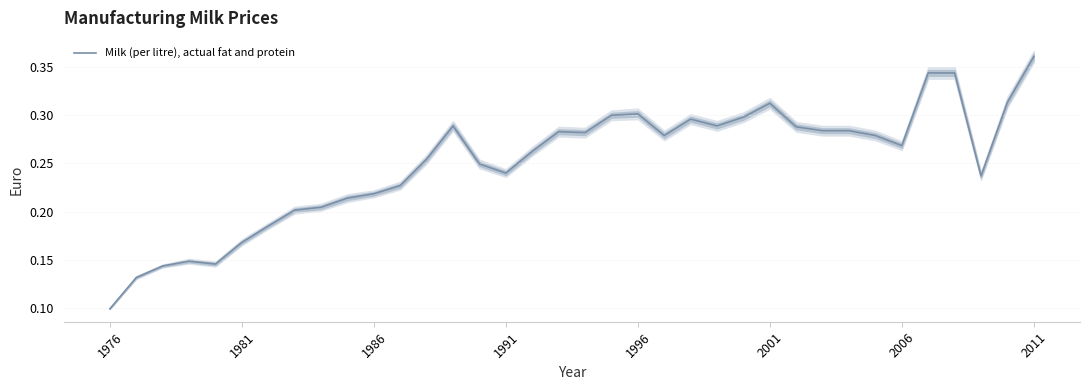

Where is Milk (per litre), actual fat and protein nearest to the value 0?

1976